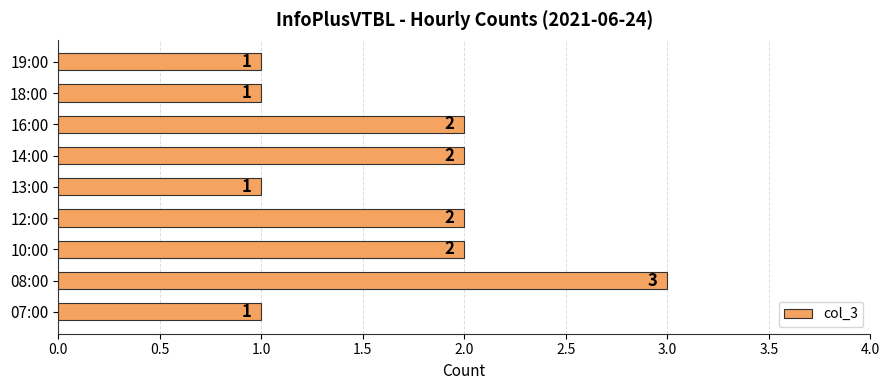

How many bars are there in total?

9